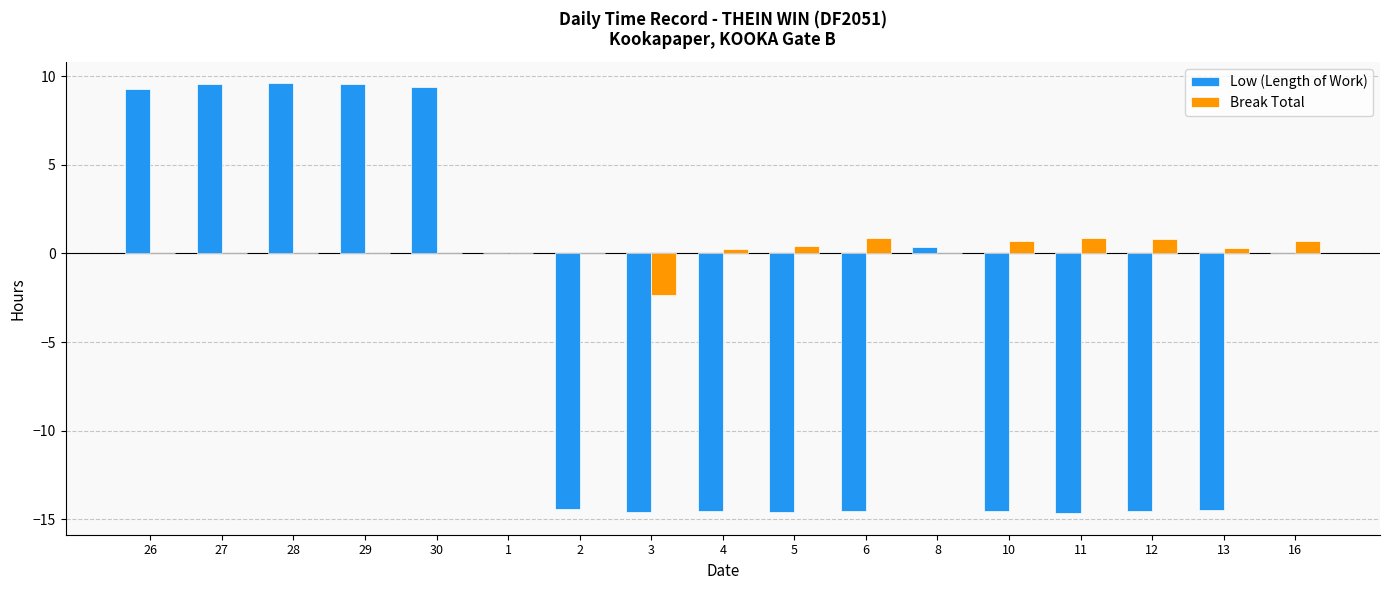

What is the maximum value for Break Total?

0.9